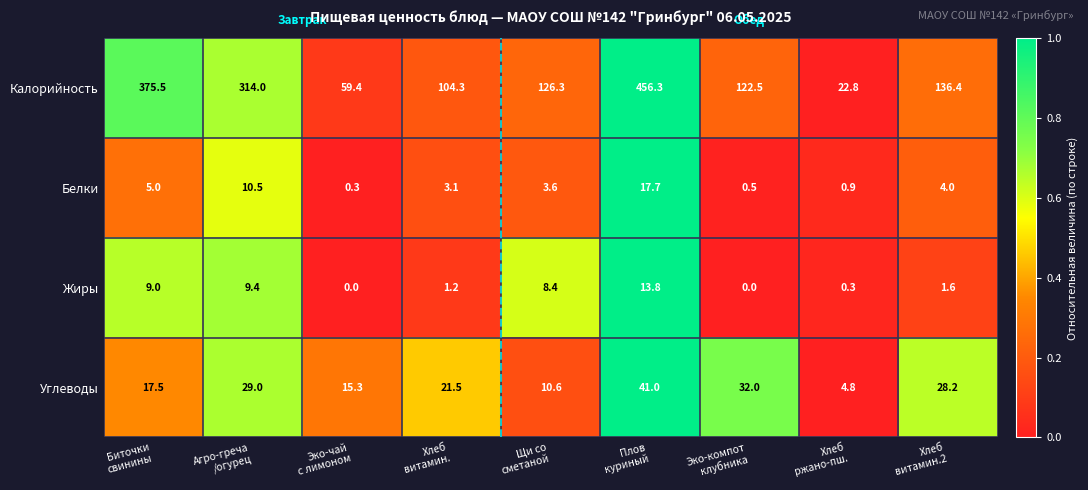

What is the difference between the second highest and minimum values in the Калорийность series?

352.7